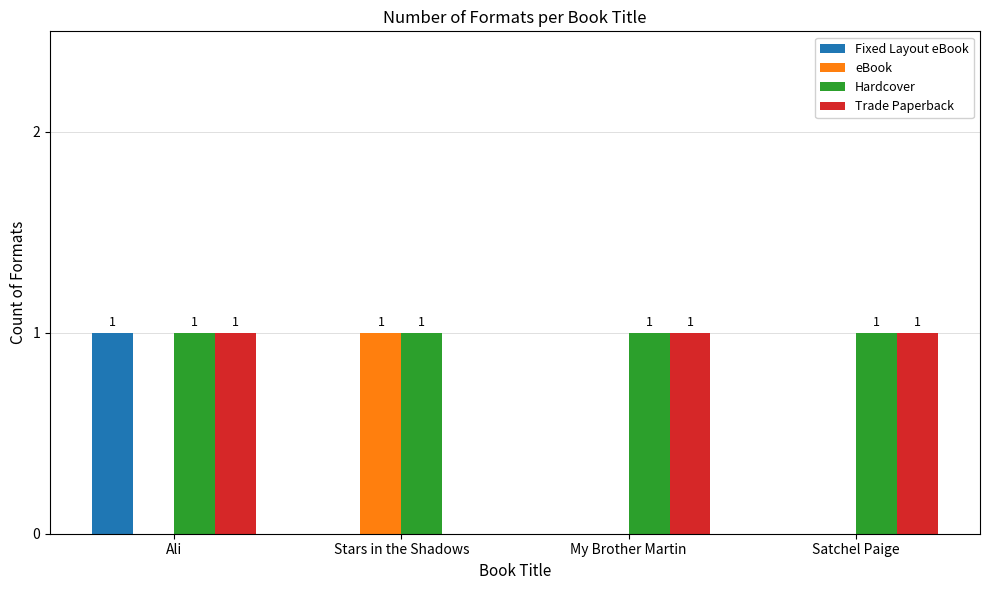

How many eBook values are between 0 and 1?

4